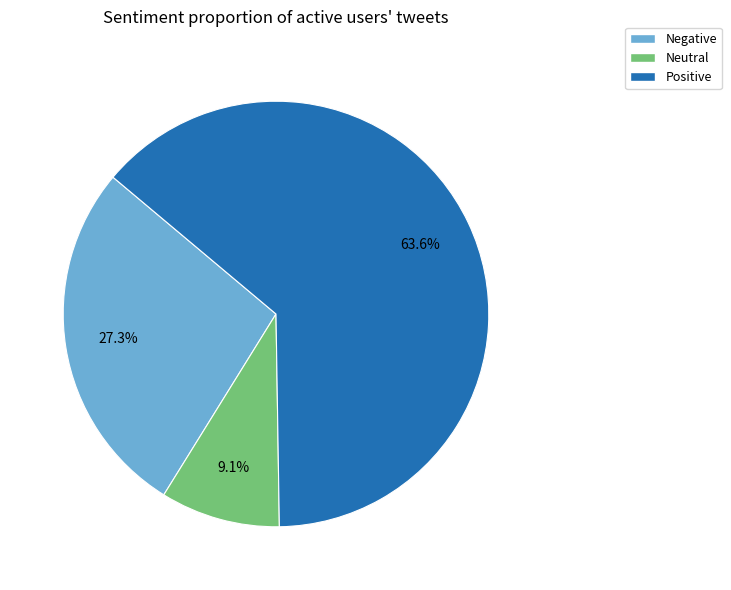

Rank the categories by value from highest to lowest.

Positive, Negative, Neutral